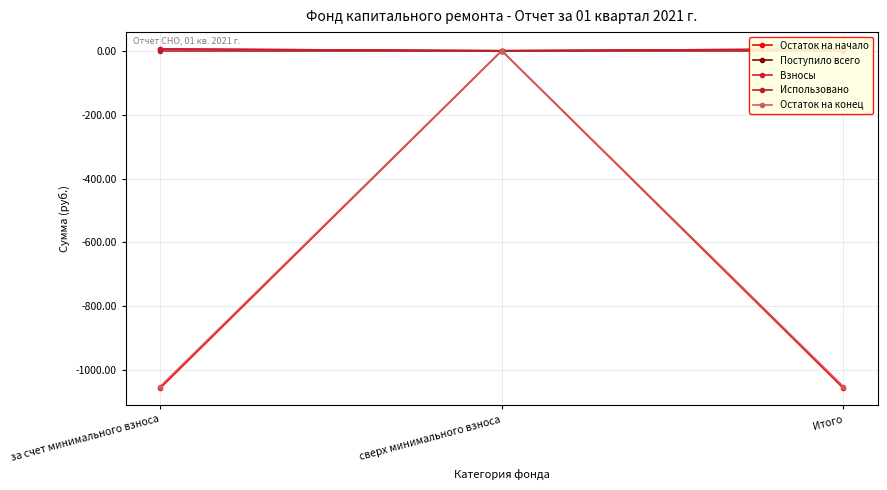

The value of Взносы at за счет минимального взноса is 9.1. True or false?

False